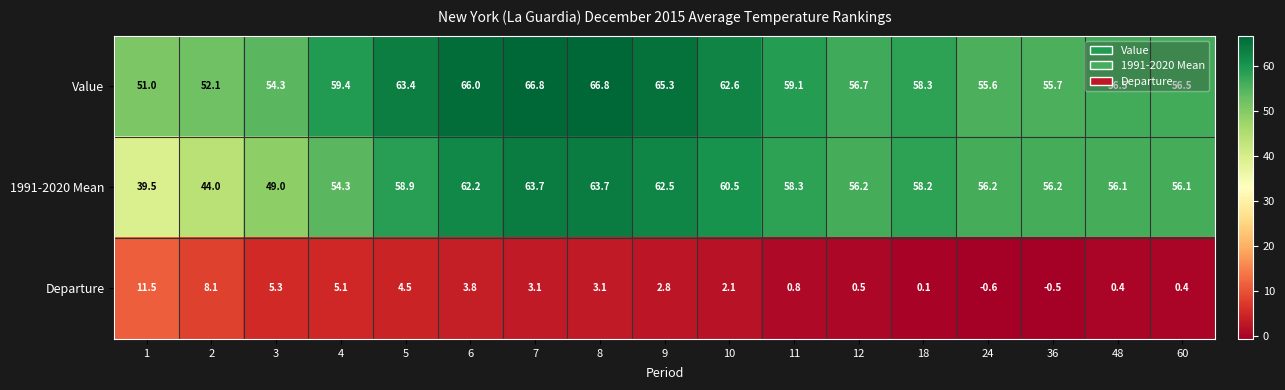

The value of 1991-2020 Mean at 5 is 58.9. True or false?

True